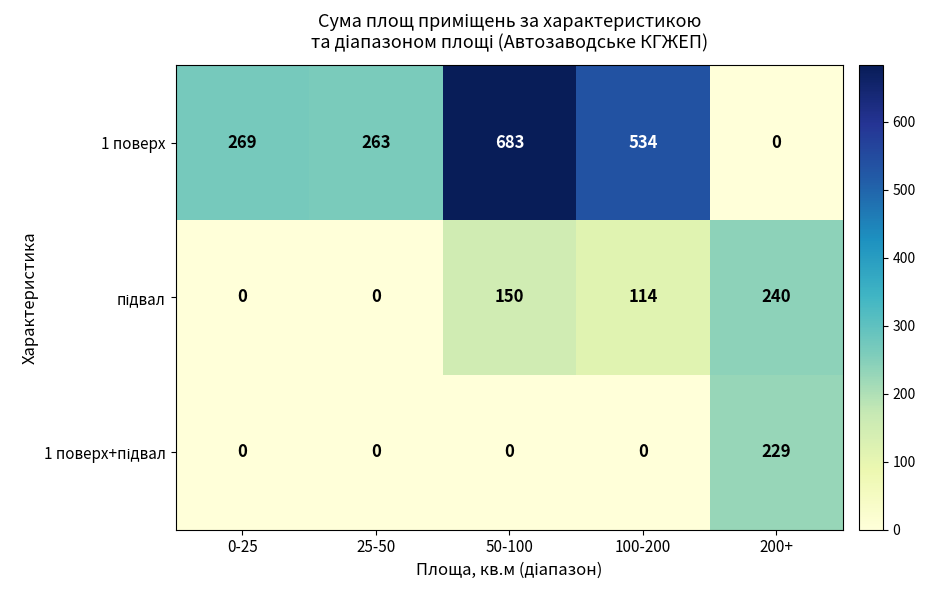

At how many categories does at least one series exceed 148?

5